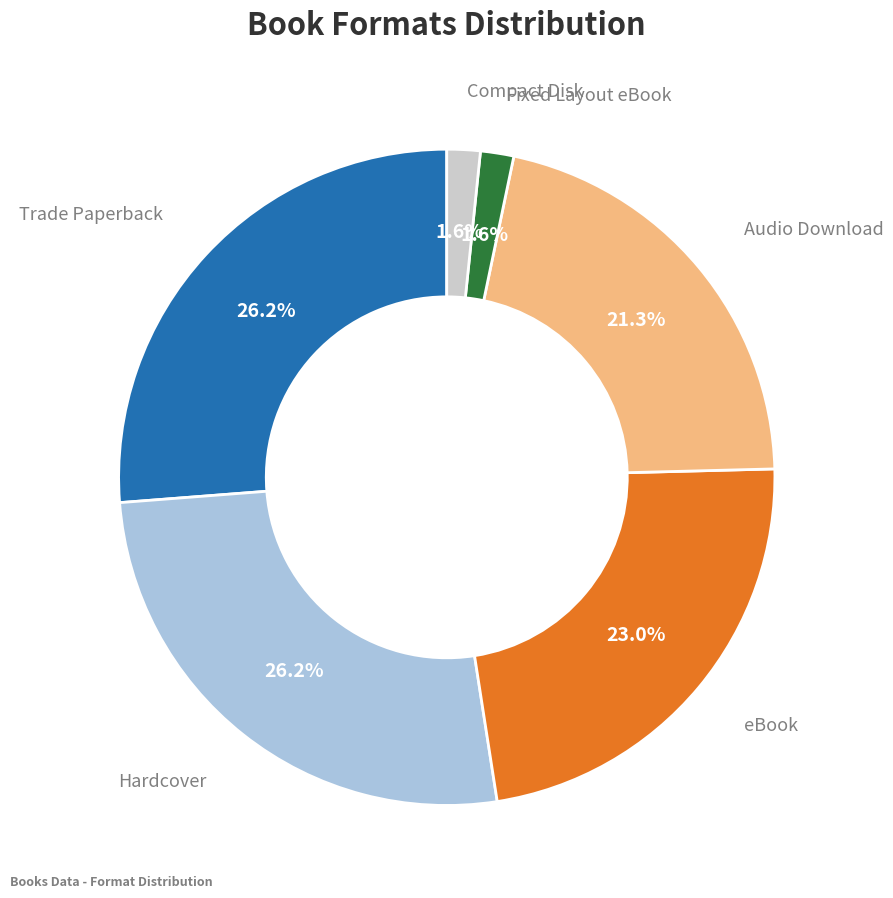

Does any single category account for the majority?

No